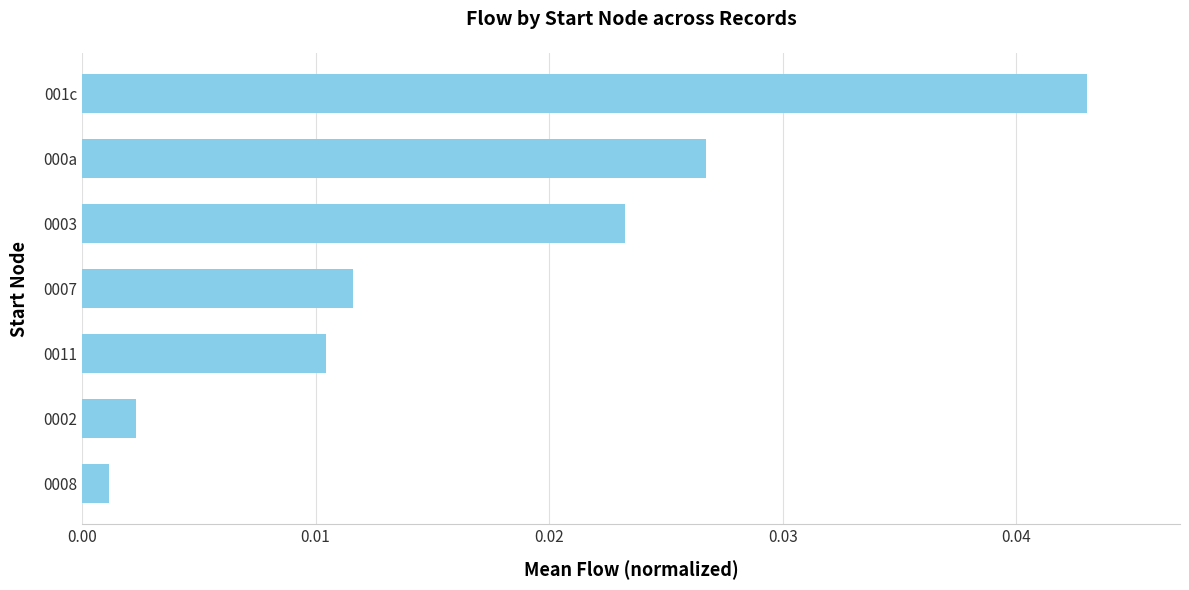

List the labels in order of value, largest first.

001c, 000a, 0003, 0007, 0011, 0002, 0008